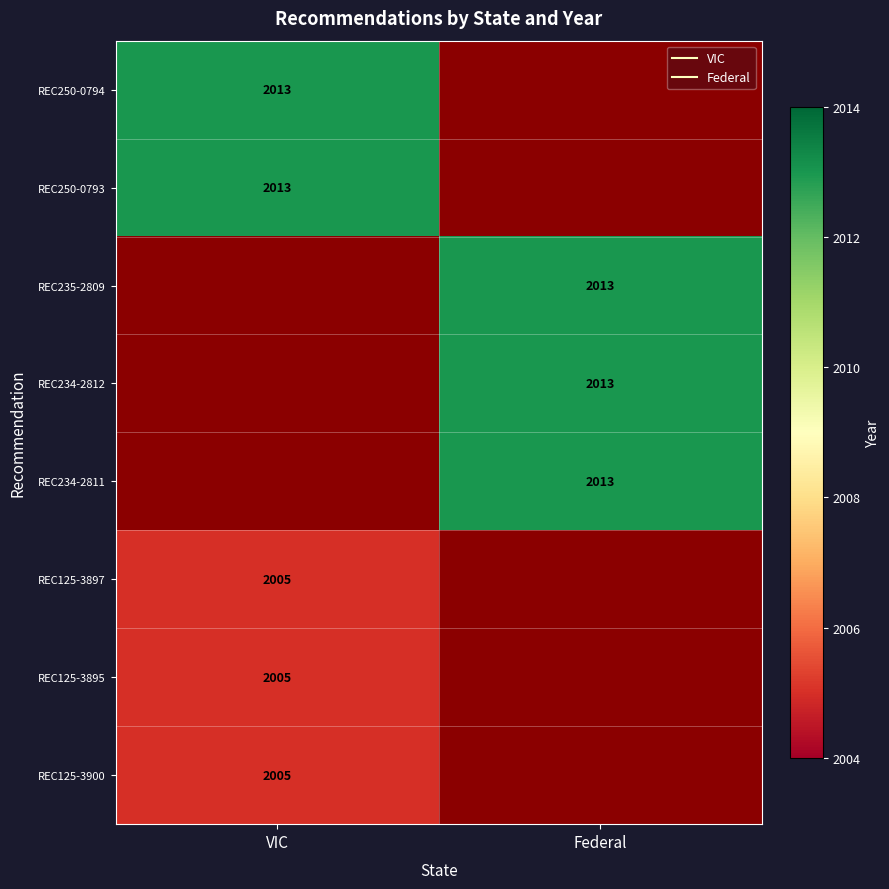

What is the approximate value of REC125-3897 at VIC?

2005.0